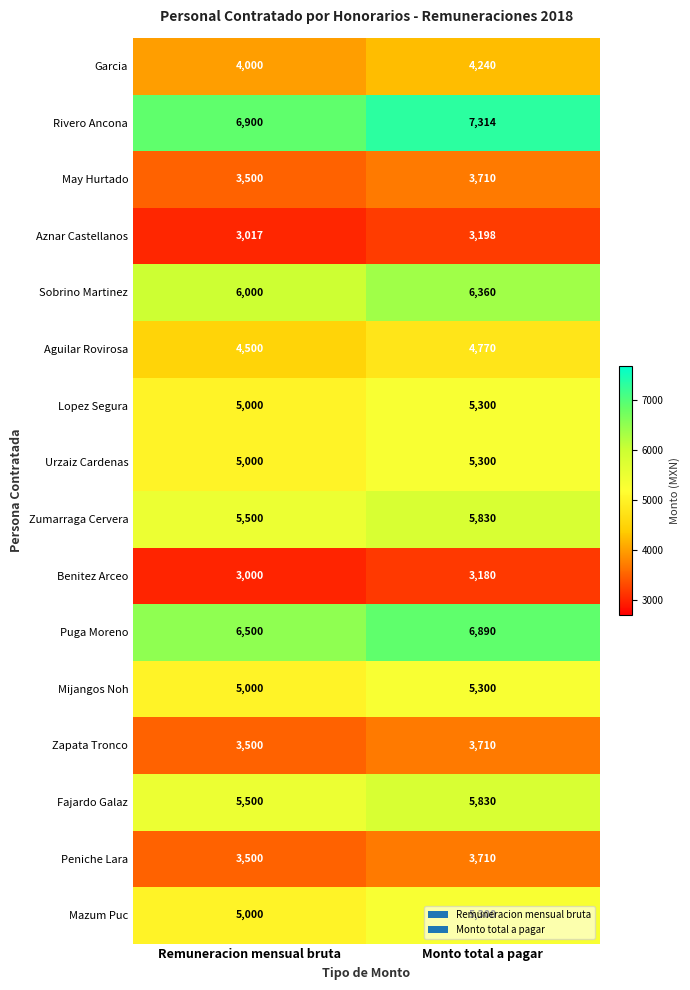

Between Remuneracion mensual bruta and Monto total a pagar, which series saw the biggest shift?

Rivero Ancona